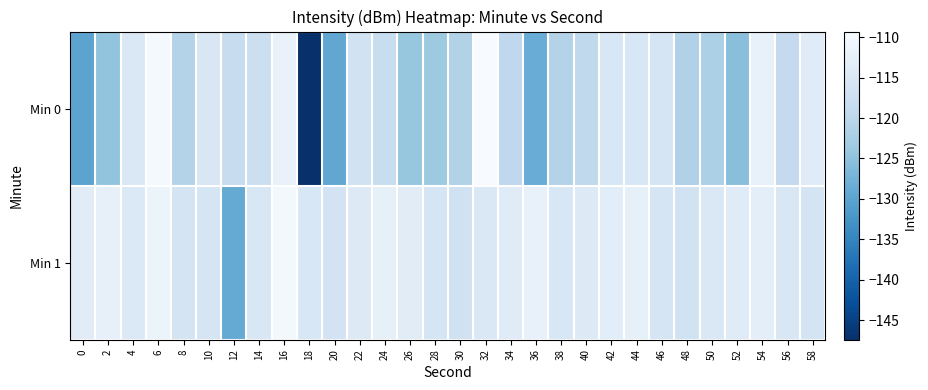

List the series in order of their peak value, highest first.

Min 0, Min 1